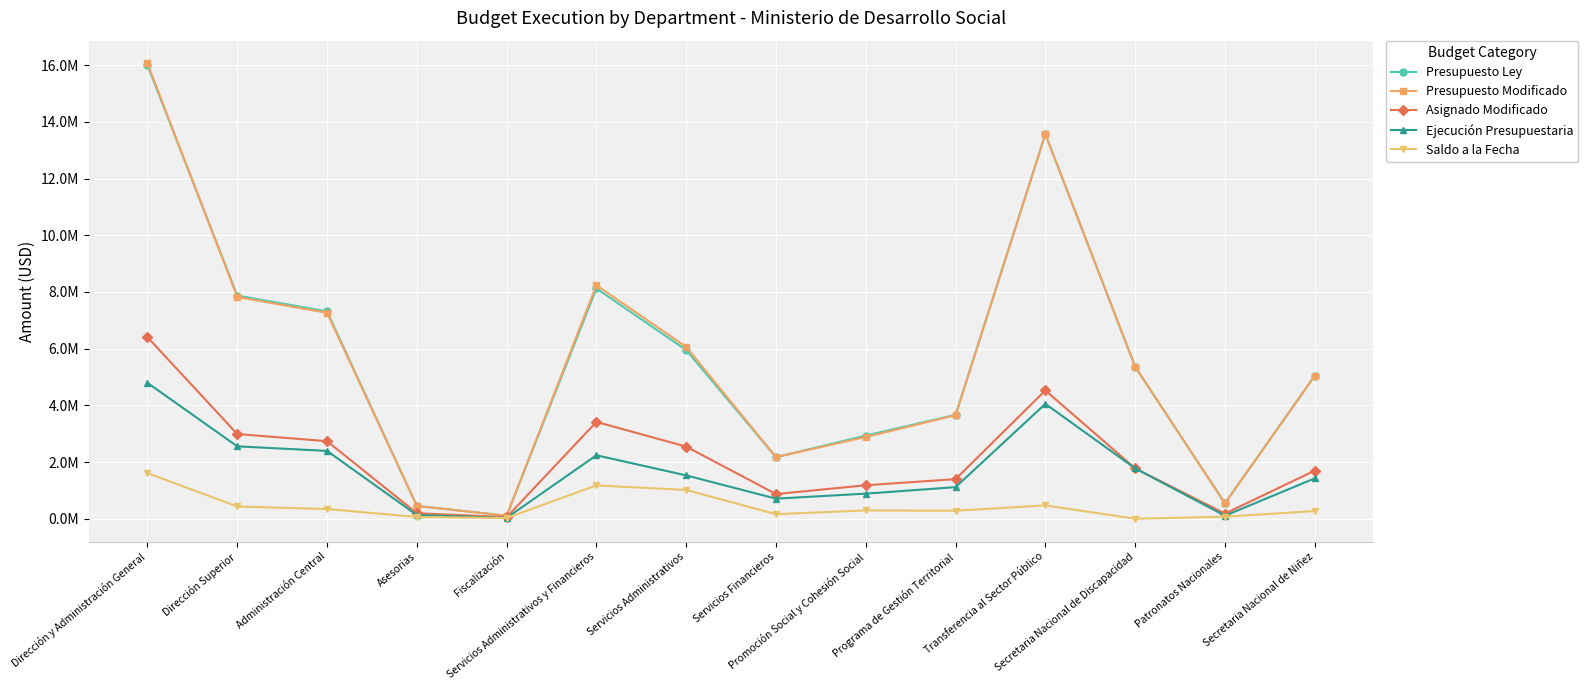

How many series are shown in this chart?

5